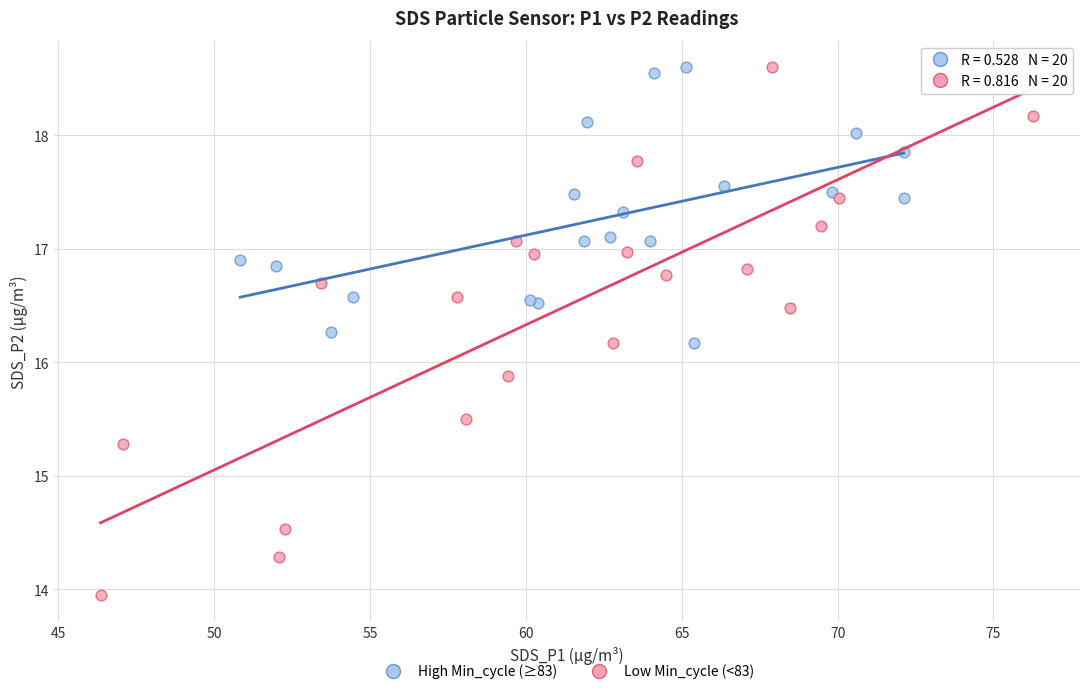

Which series has the largest Y range (max minus min)?

Low Min_cycle (<83)